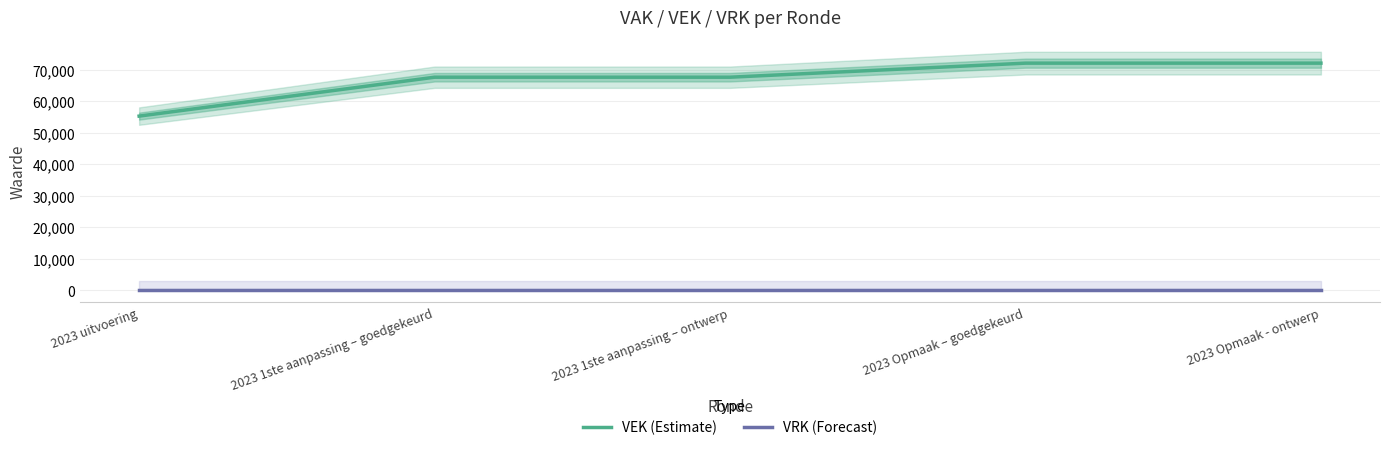

Does the chart have visible grid lines?

Yes